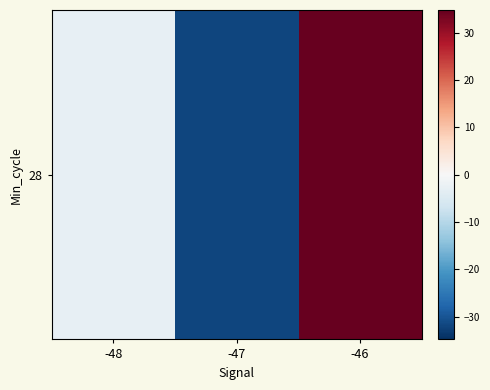

The chart shows a value of -2.9 at -48. True or false?

True